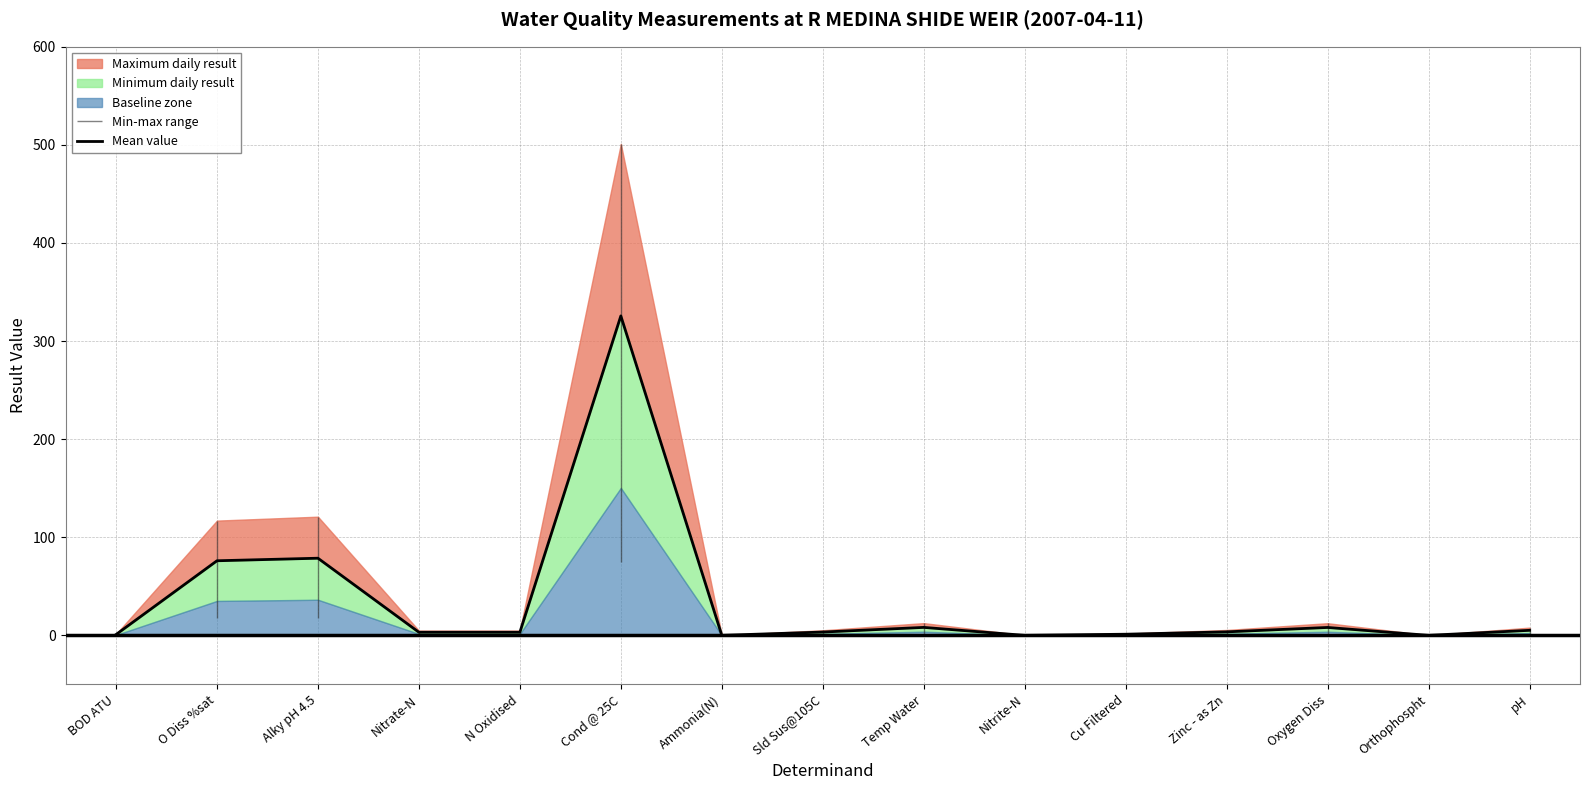

What is the label of the 6th point from the left?

Cond @ 25C